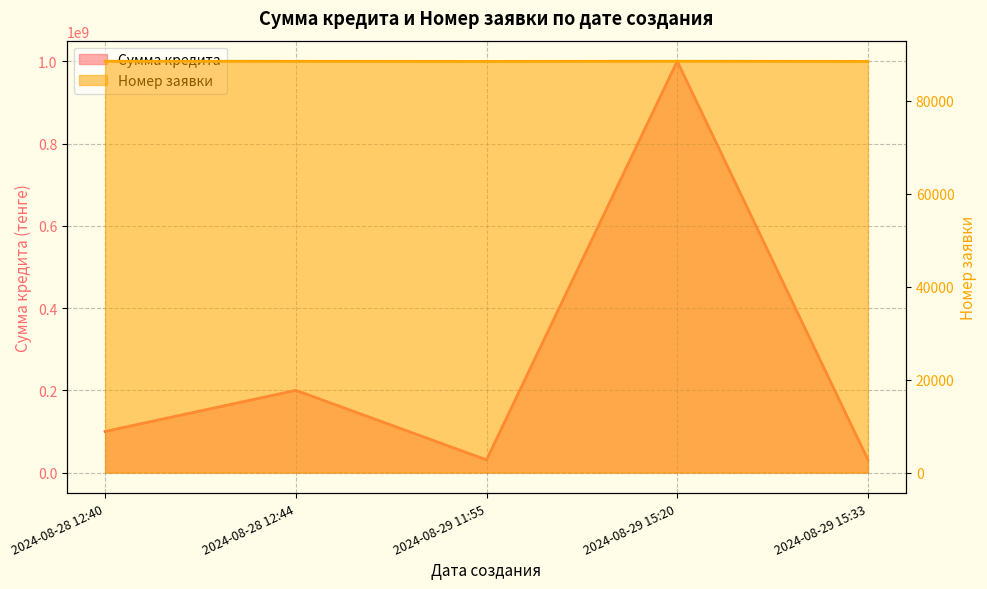

At 2024-08-29 15:33, list the series in order from smallest to largest.

Номер заявки, Сумма кредита